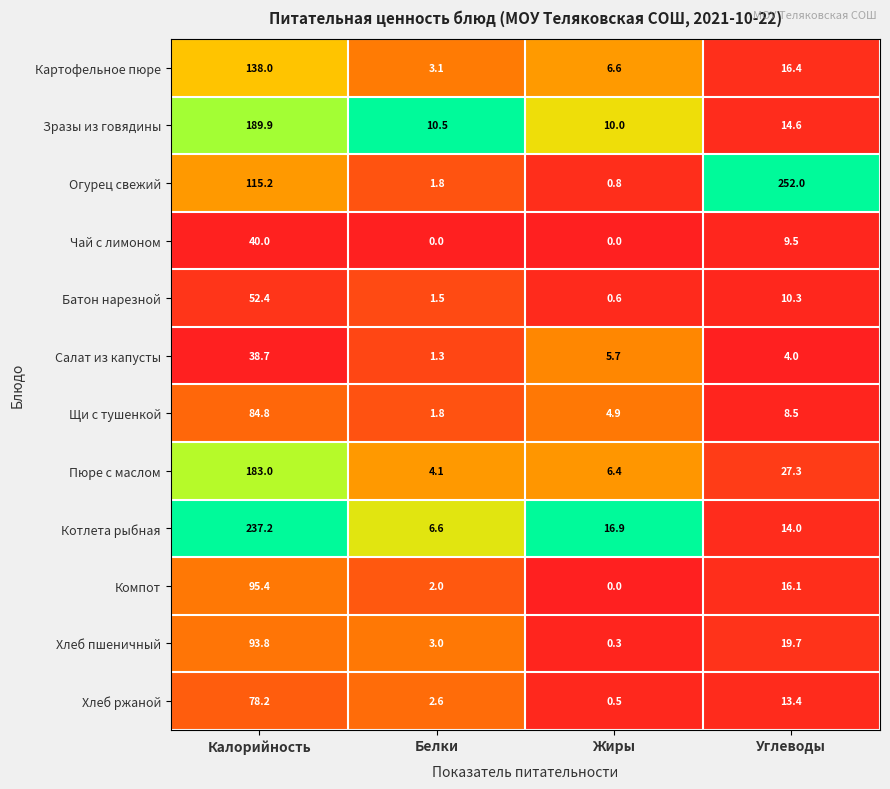

Which series has the largest total across all categories?

Огурец свежий